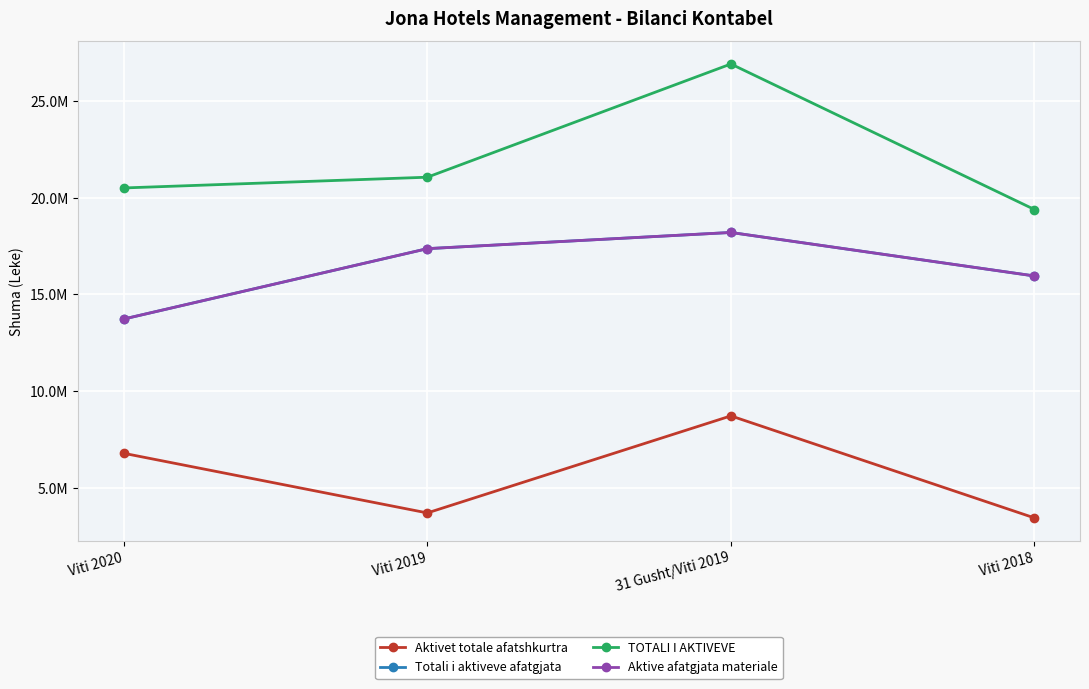

Does the chart have visible grid lines?

Yes